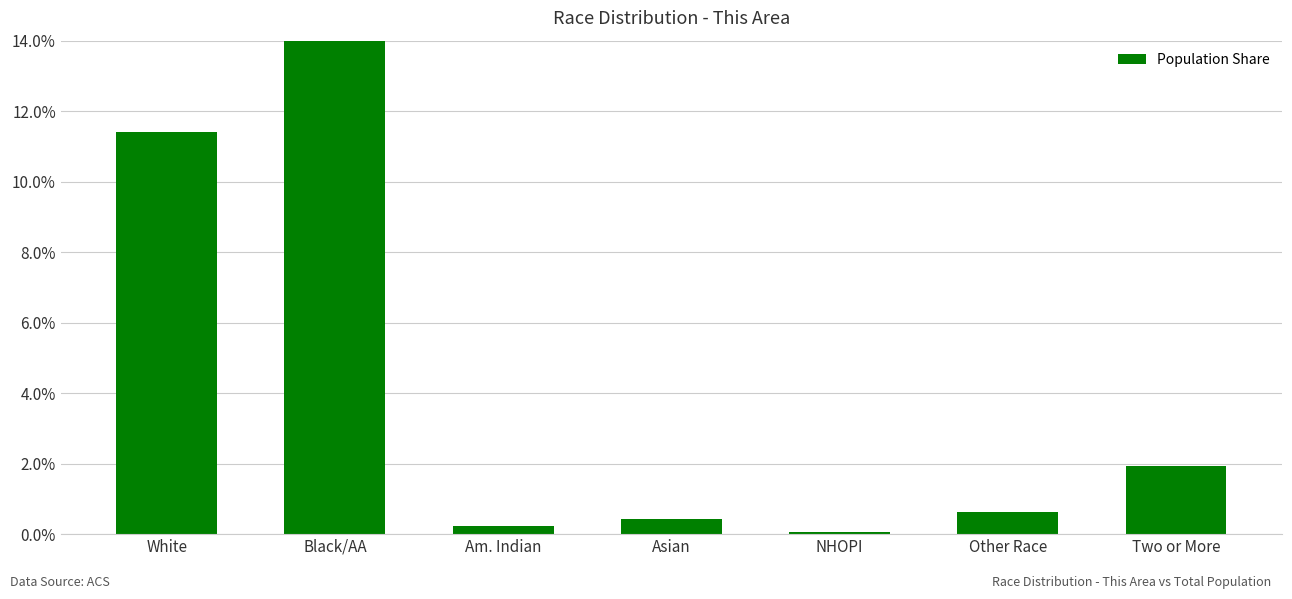

What value does the data have at Asian?

0.4